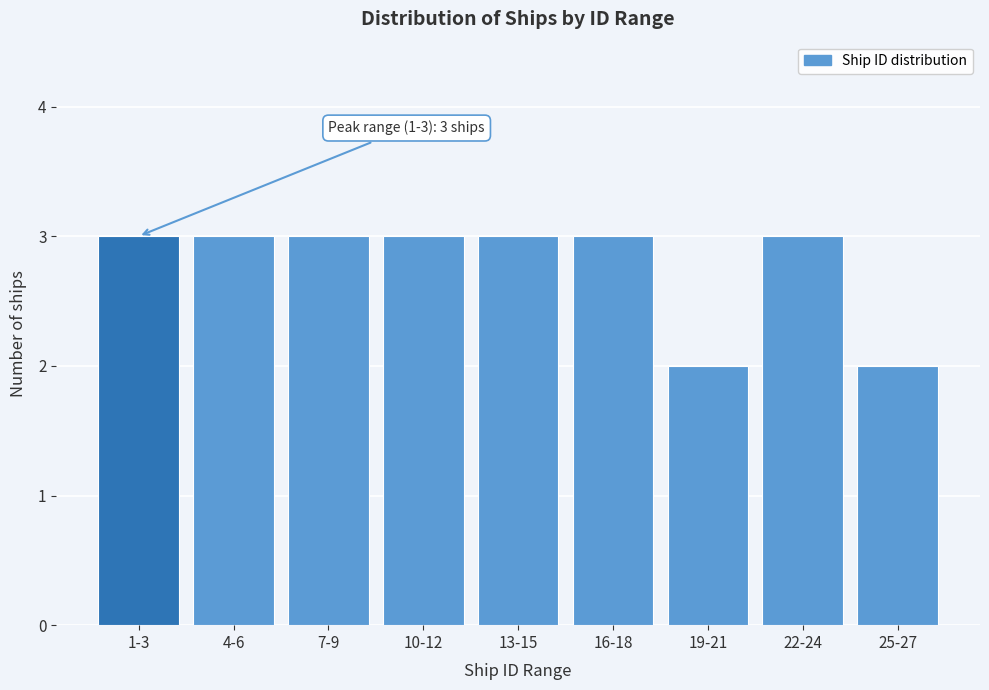

Reading right to left, list all the values displayed in this chart.

25-27=2	22-24=3	19-21=2	16-18=3	13-15=3	10-12=3	7-9=3	4-6=3	1-3=3